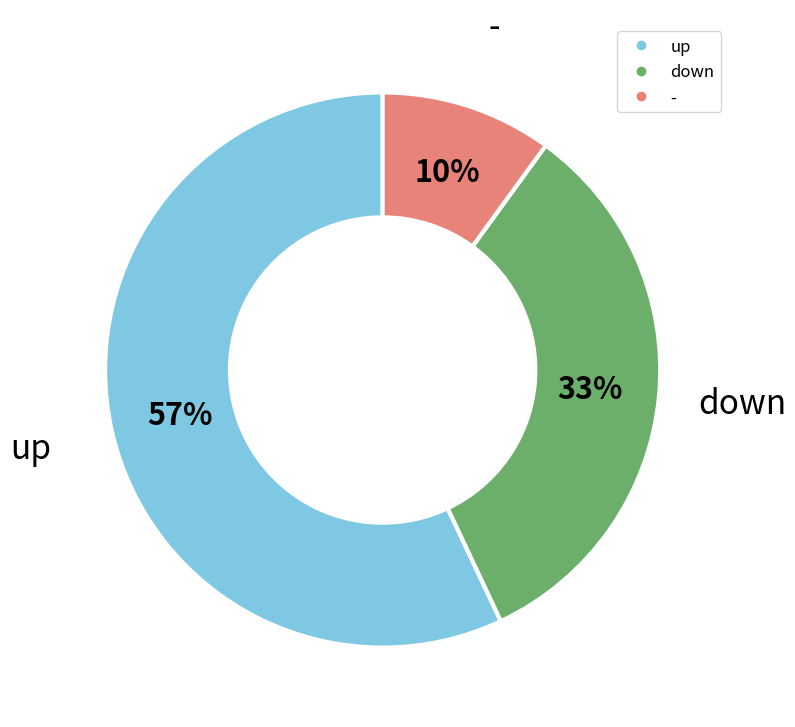

Do - and down together represent more than half of the pie?

No